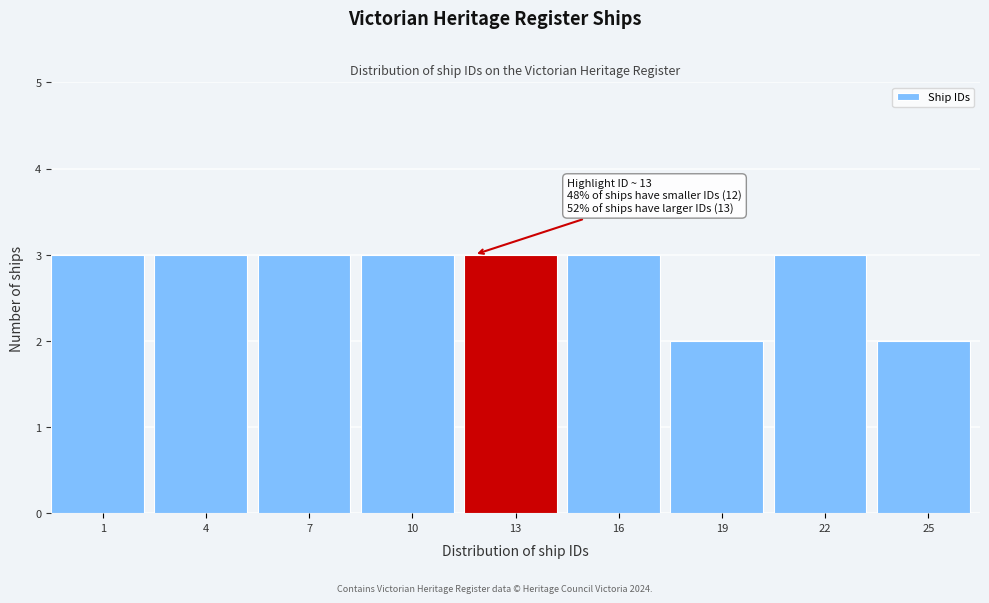

Reading right to left, what are all the values shown in this chart?

2	3	2	3	3	3	3	3	3